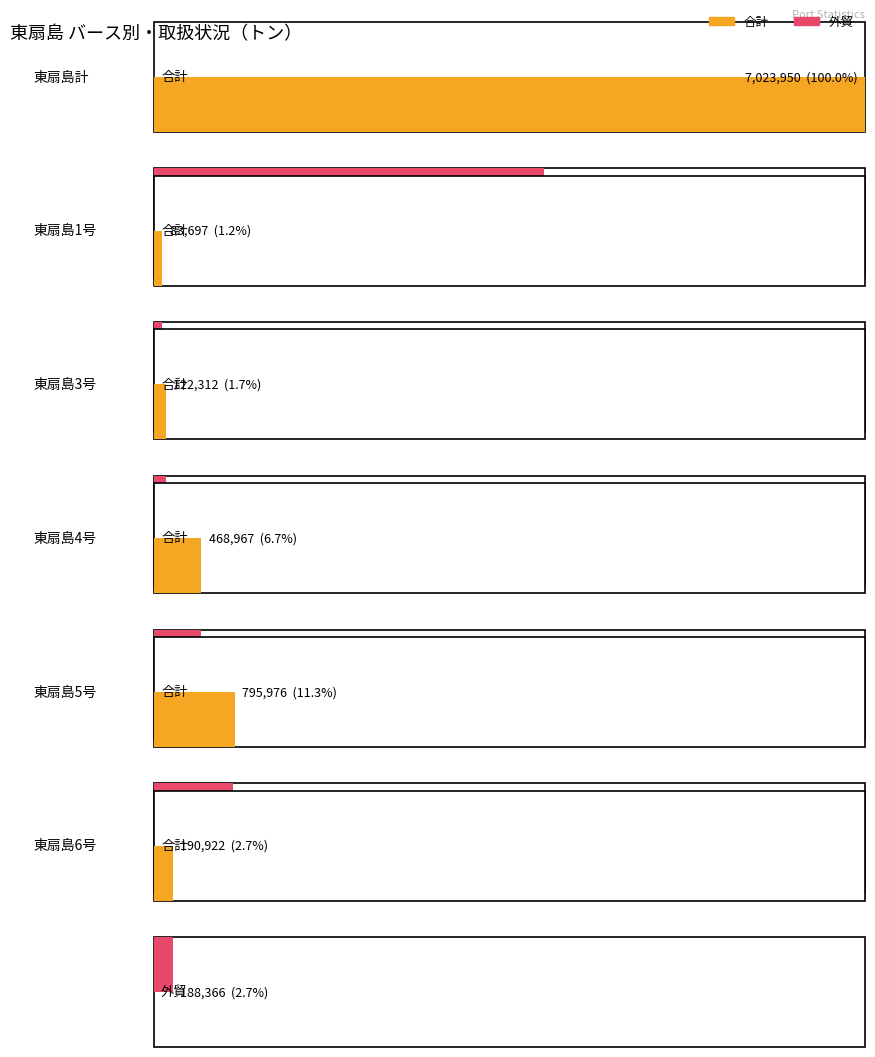

What is the label of the 1st bar from the left?

合計